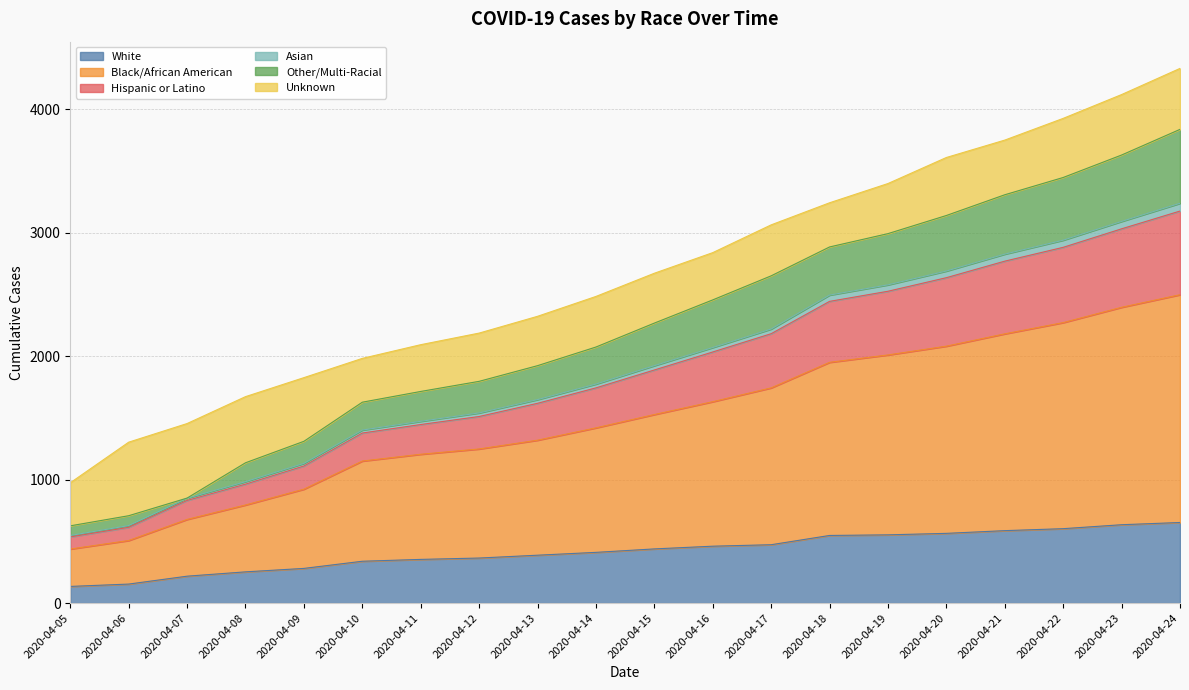

What is the lowest value of the White series?

135